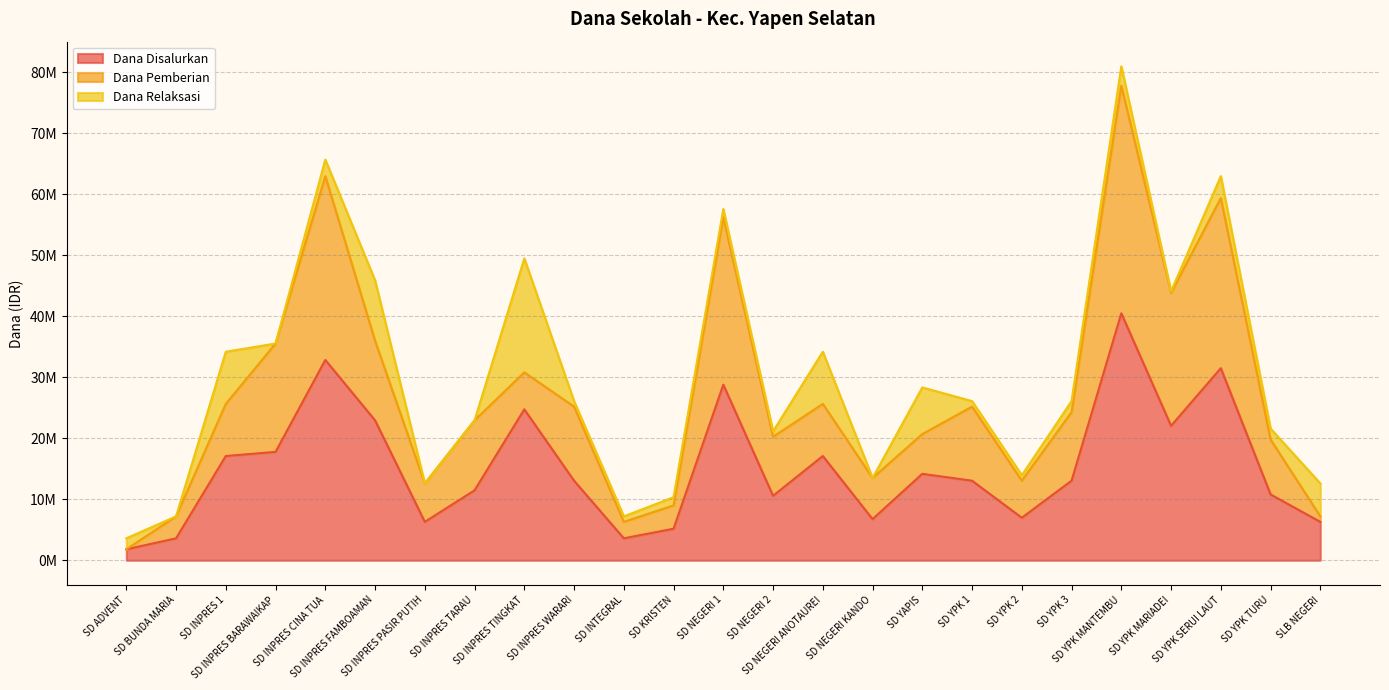

Does the chart display data point markers on the line(s)?

No